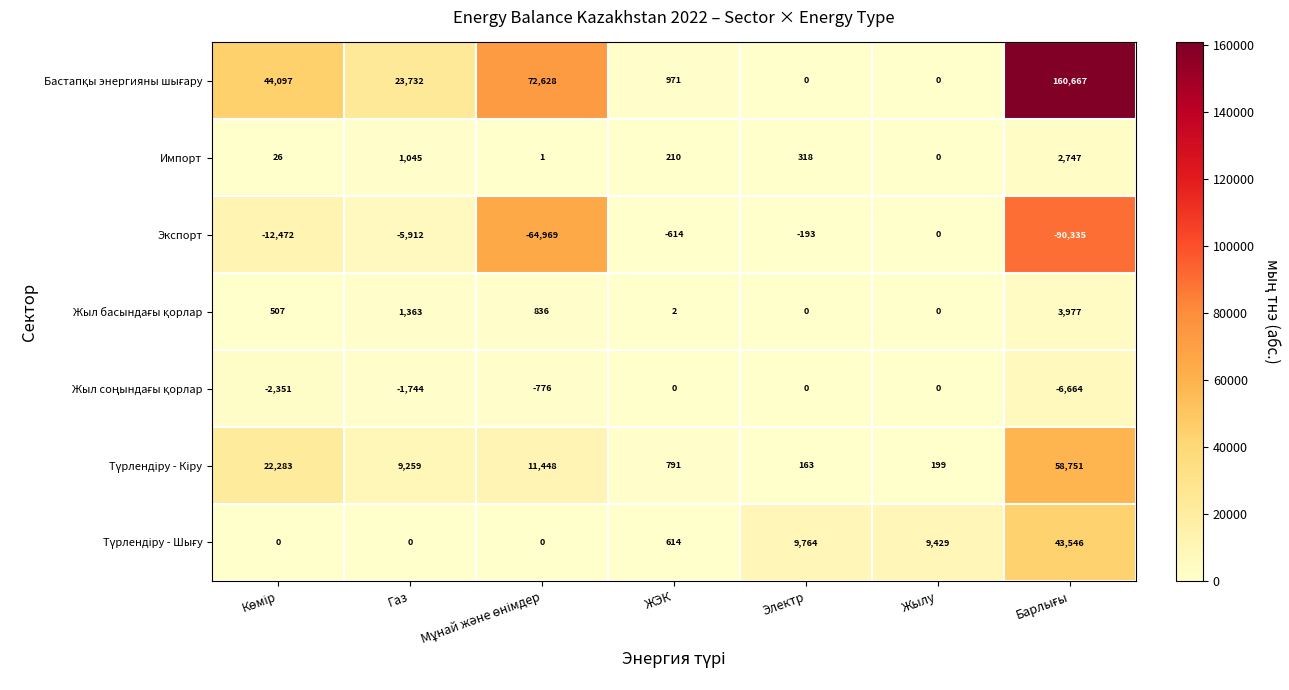

The Экспорт series shows -327 at Электр. True or false?

False